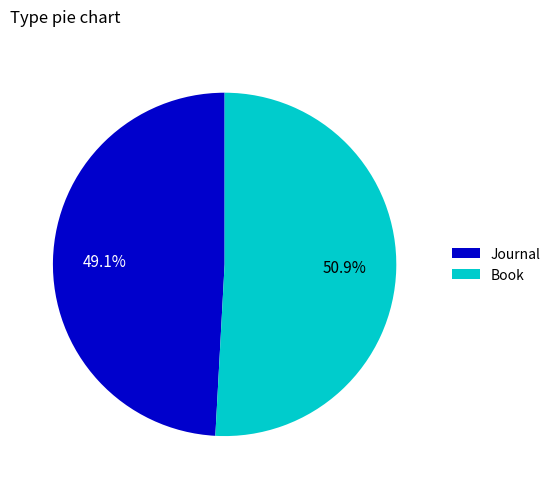

Count the number of slices in the pie.

2